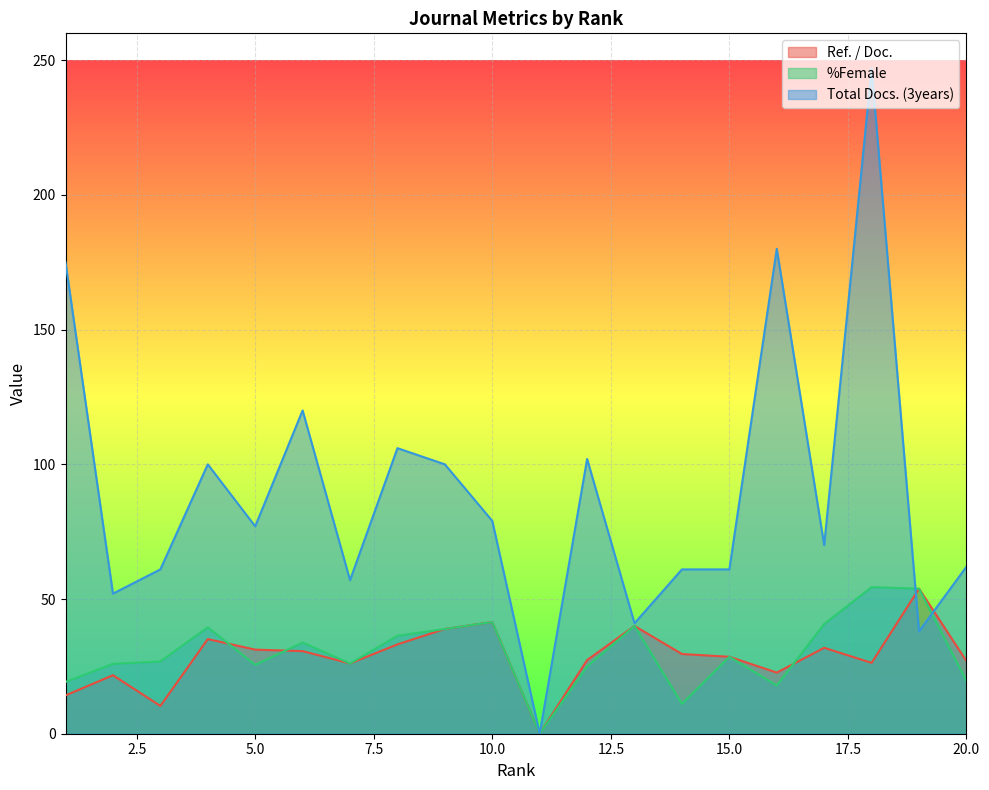

How many positive values does the %Female series have?

19